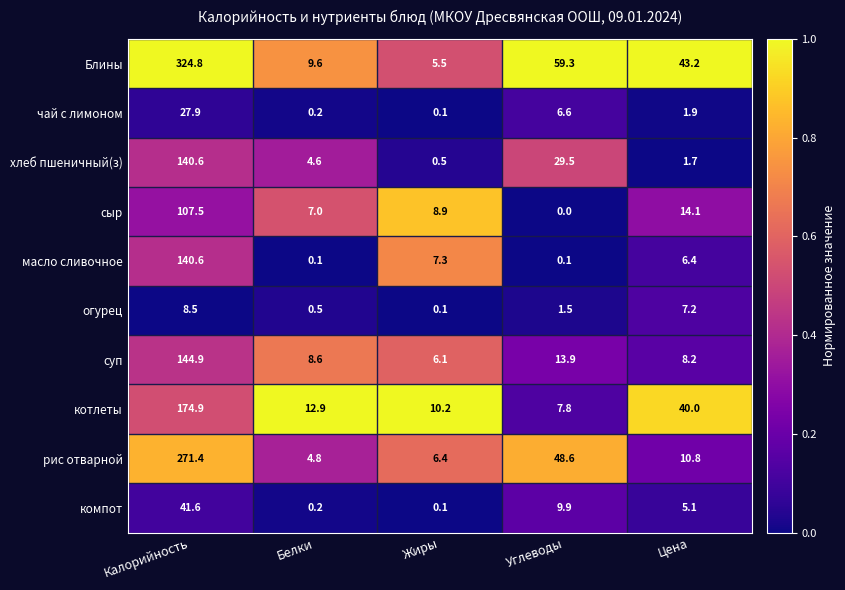

What is the approximate value of компот at Цена?

5.1